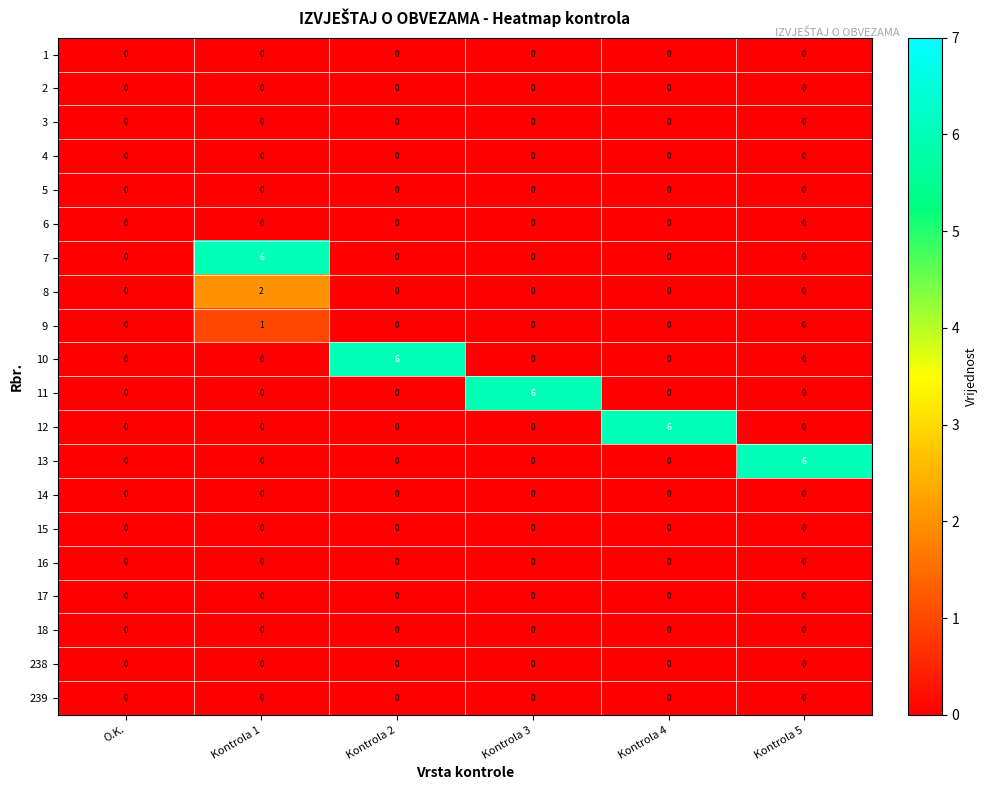

What is the difference between the highest and lowest values at Kontrola 2?

6